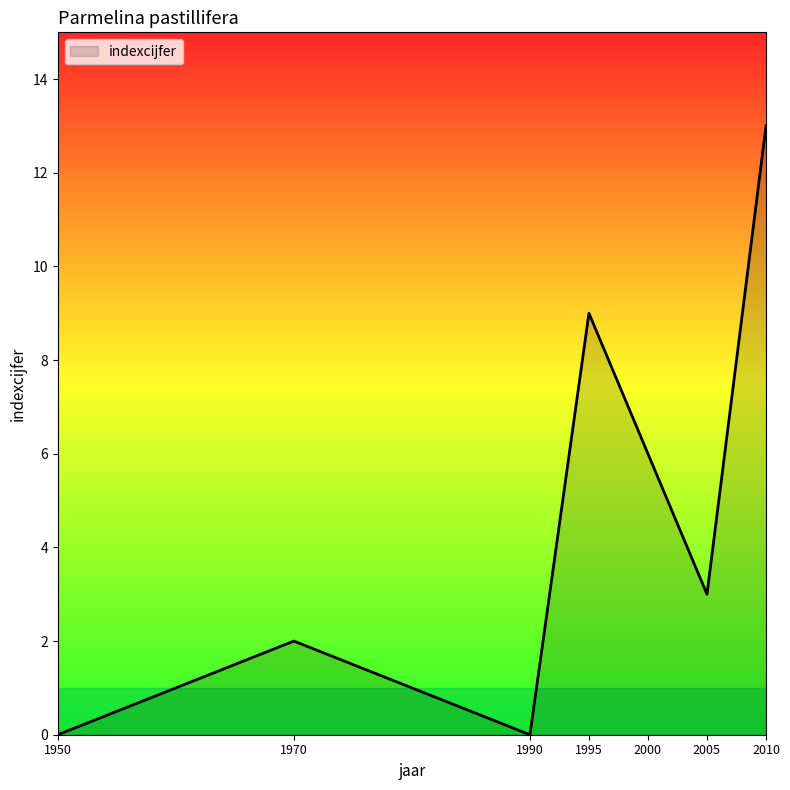

What is the greatest value displayed?

13